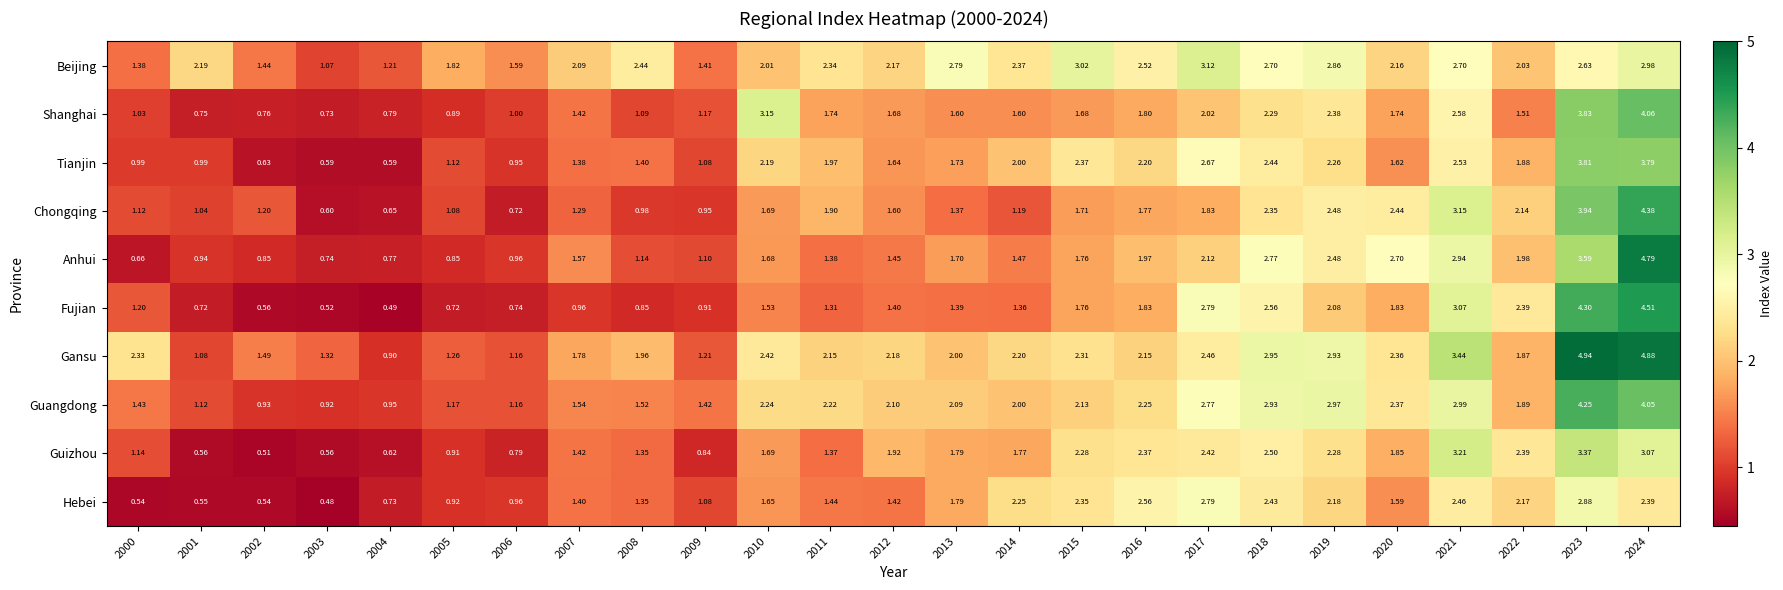

List the series in order of their peak value, lowest first.

Hebei, Beijing, Guizhou, Tianjin, Shanghai, Guangdong, Chongqing, Fujian, Anhui, Gansu